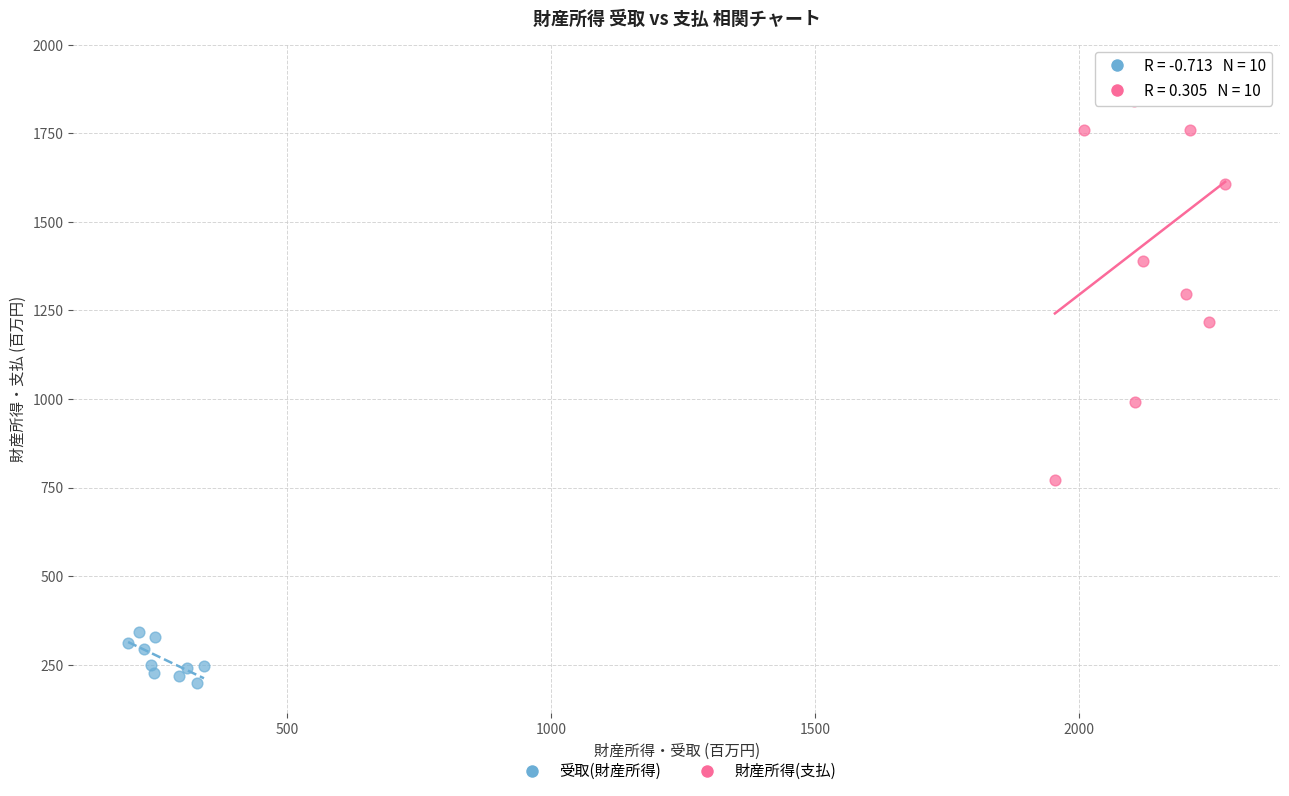

Which series has the widest spread of Y values?

財産所得(支払)